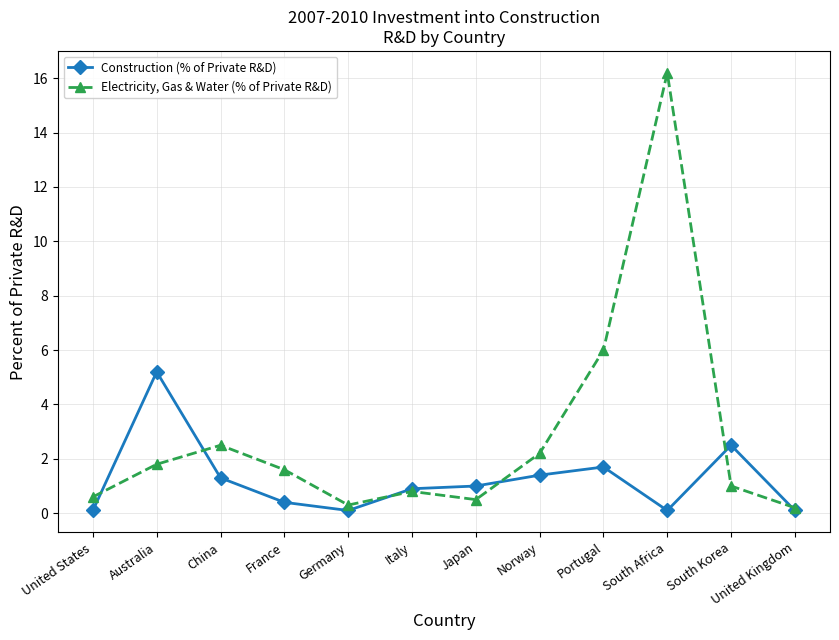

How many lines are shown in the chart?

2